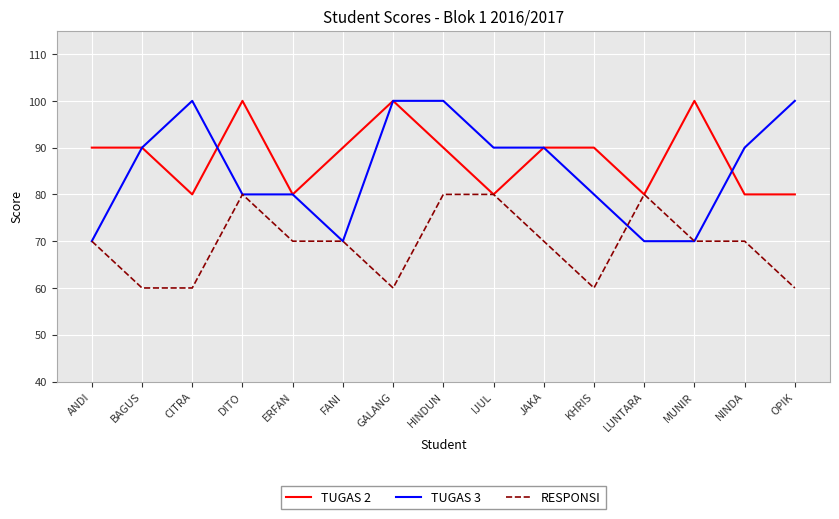

True or false: TUGAS 3 has more than 0 interior local peaks.

True